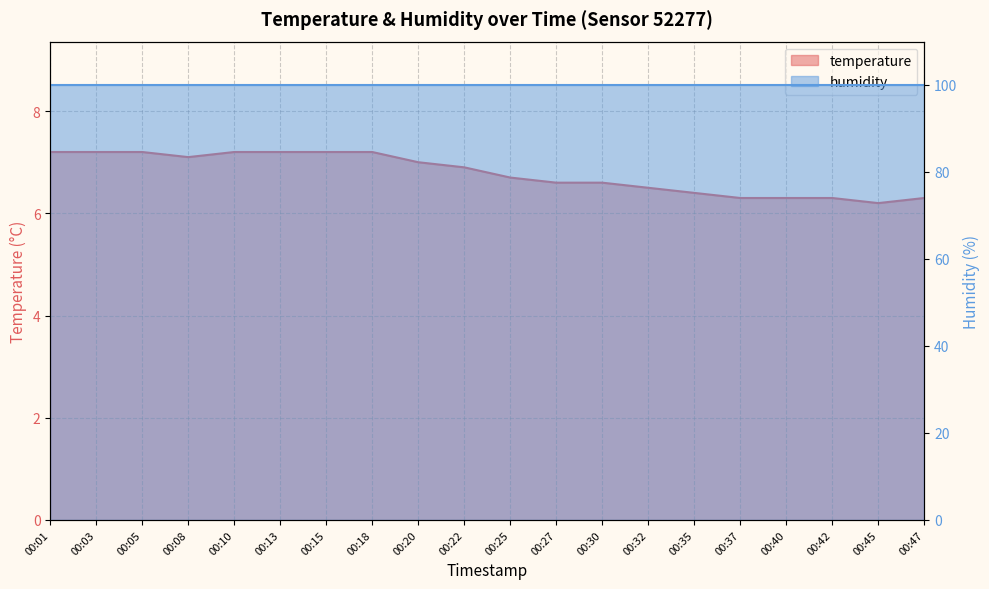

Does the chart display data point markers on the line(s)?

No